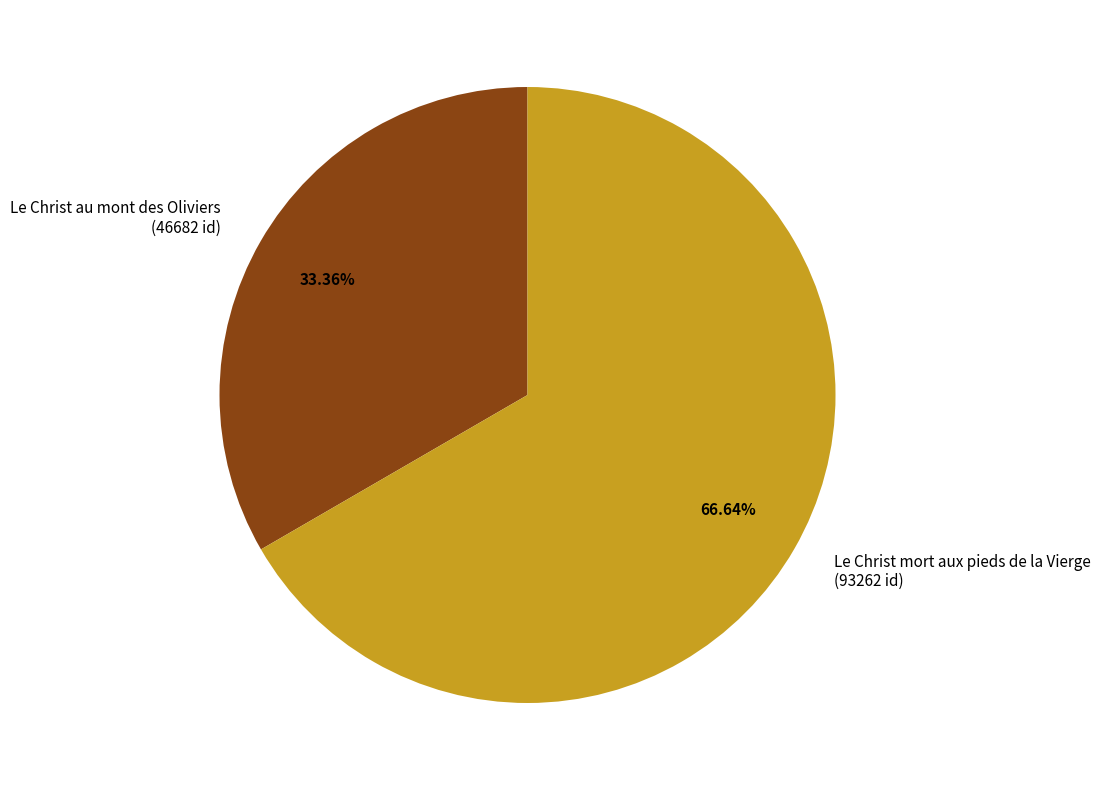

Combined, do Le Christ au mont des Oliviers and Le Christ mort aux pieds de la Vierge account for over 50%?

Yes